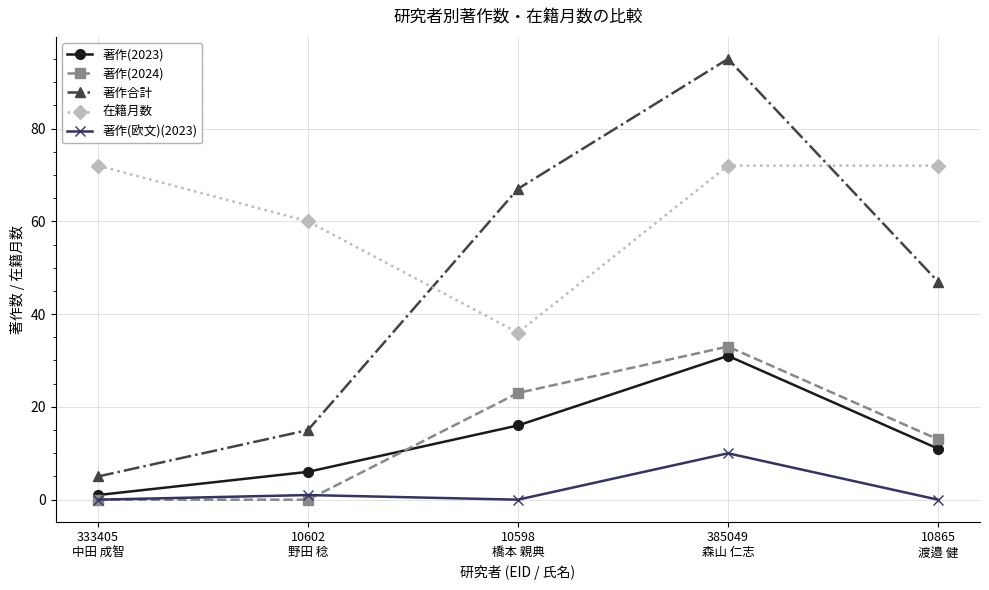

What is the sum of all 著作(欧文)(2023) values?

11